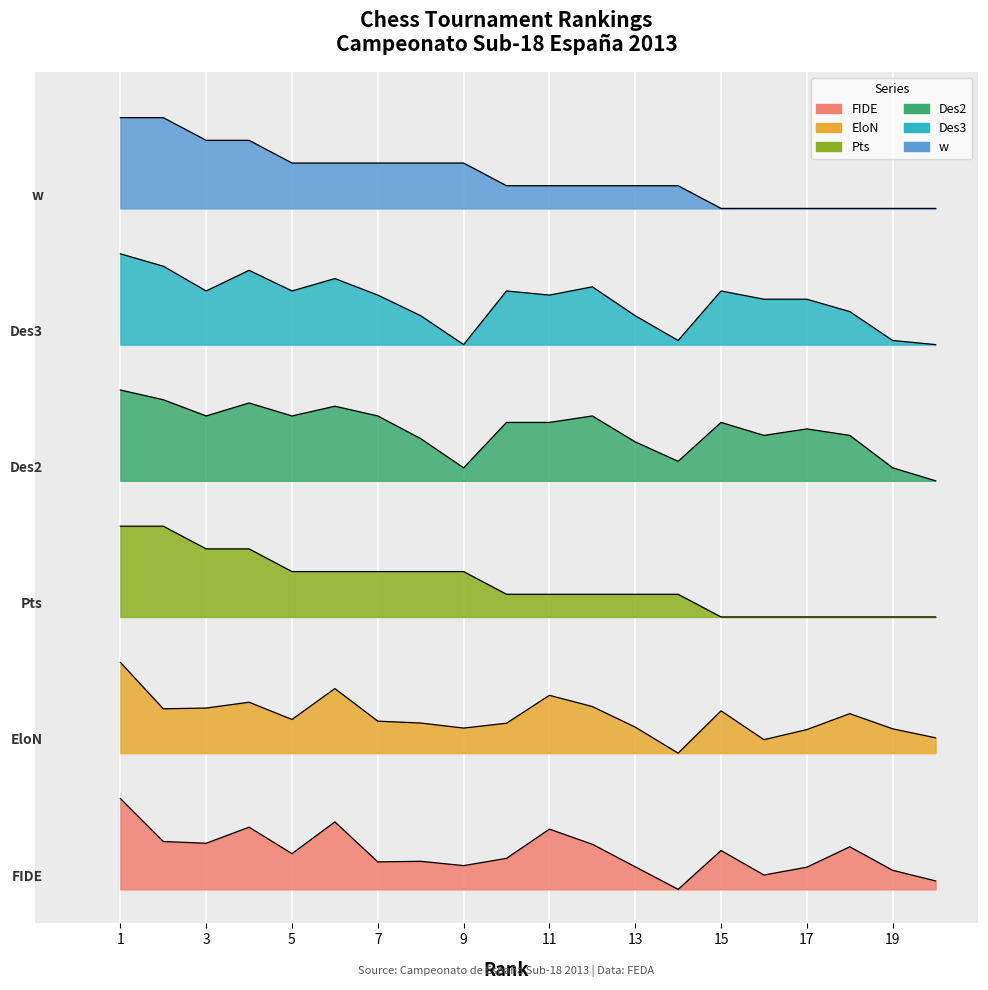

Rank the series at 15 from highest to lowest value.

w, Des3, Des2, Pts, EloN, FIDE